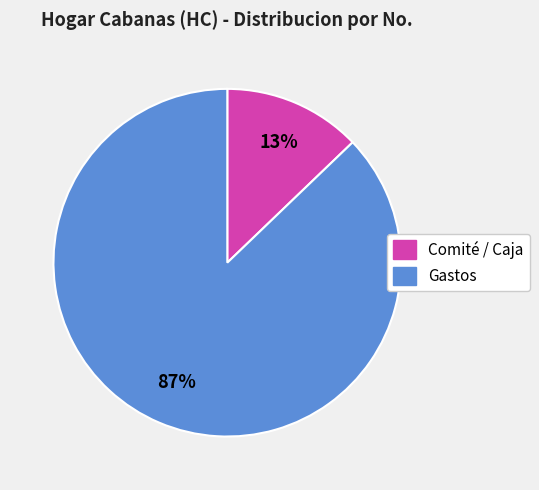

Does any single category account for the majority?

Yes